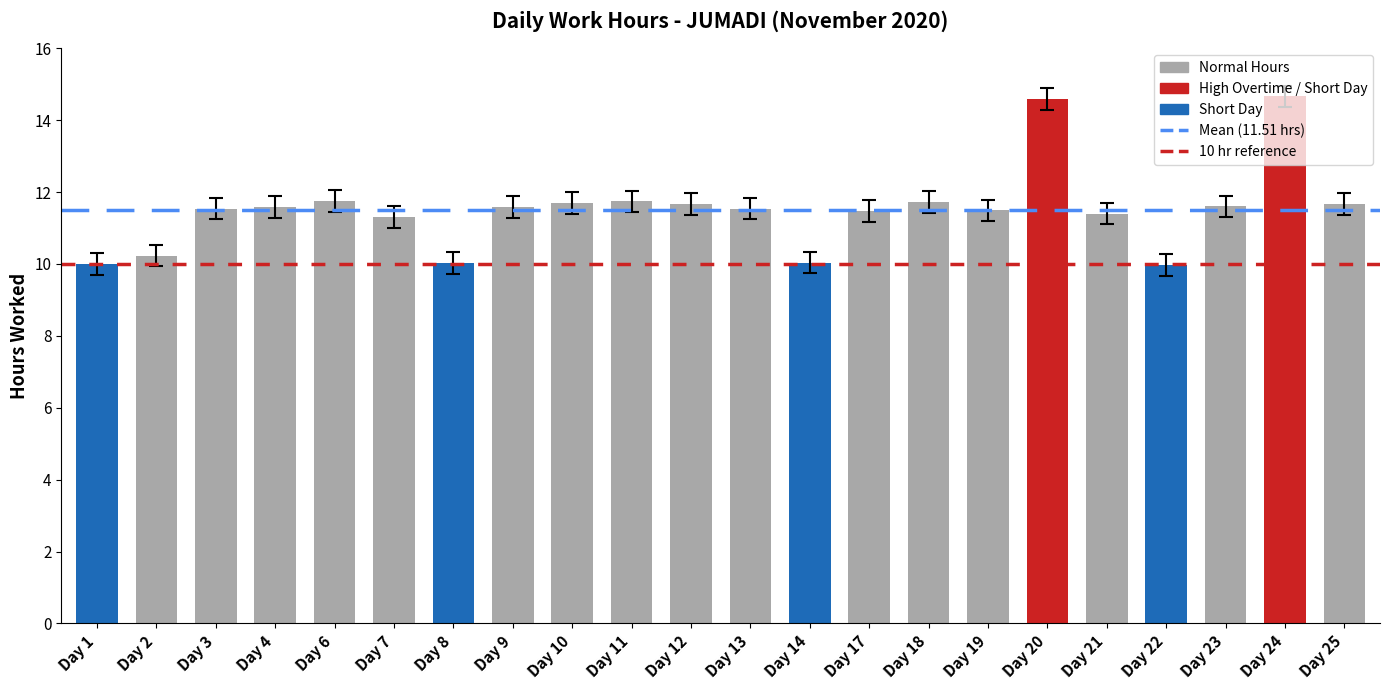

What is the greatest value displayed?

14.7